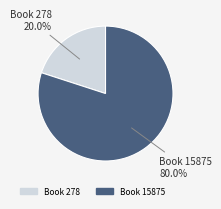

What portion of the pie excludes Book 15875?

20.0%